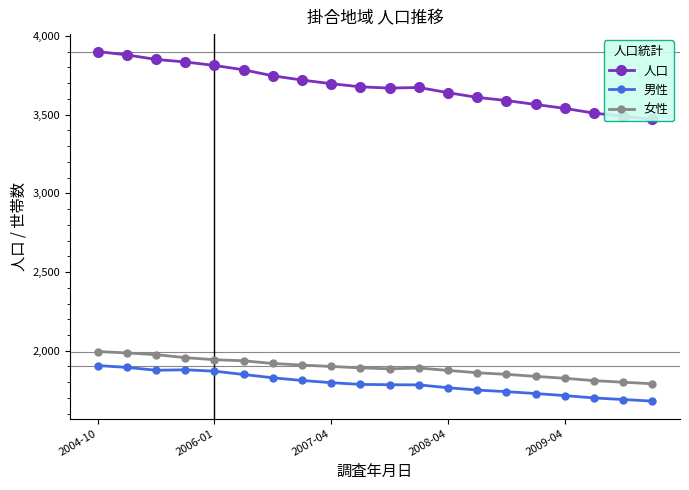

True or false: 男性 has a value of 1750 at 13.

True